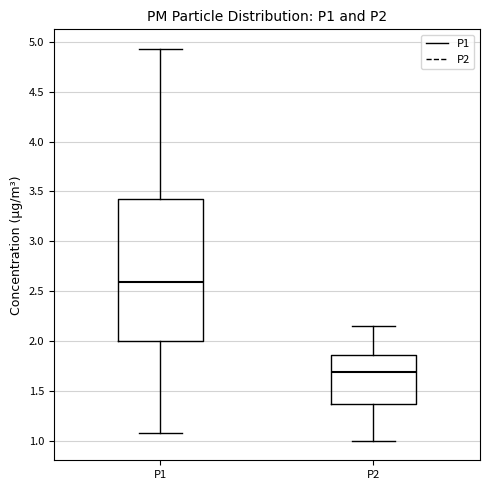

Reading left to right, read every box against the y-axis: the position of its median line, the range the box covers, and the ends of its whiskers. The values are not printed on the chart, so give them approximately, as read against the axis.

P1: median 2.60, box 2.00 to 3.40, whiskers 1.10 to 4.95
P2: median 1.70, box 1.35 to 1.85, whiskers 1.00 to 2.15